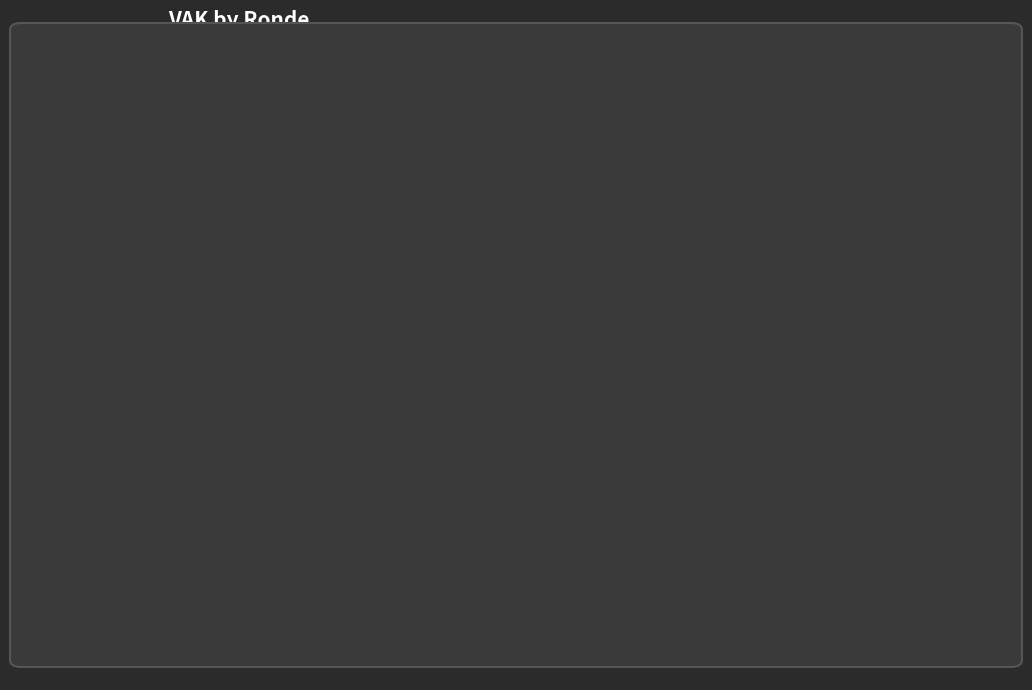

Count the number of slices in the pie.

12